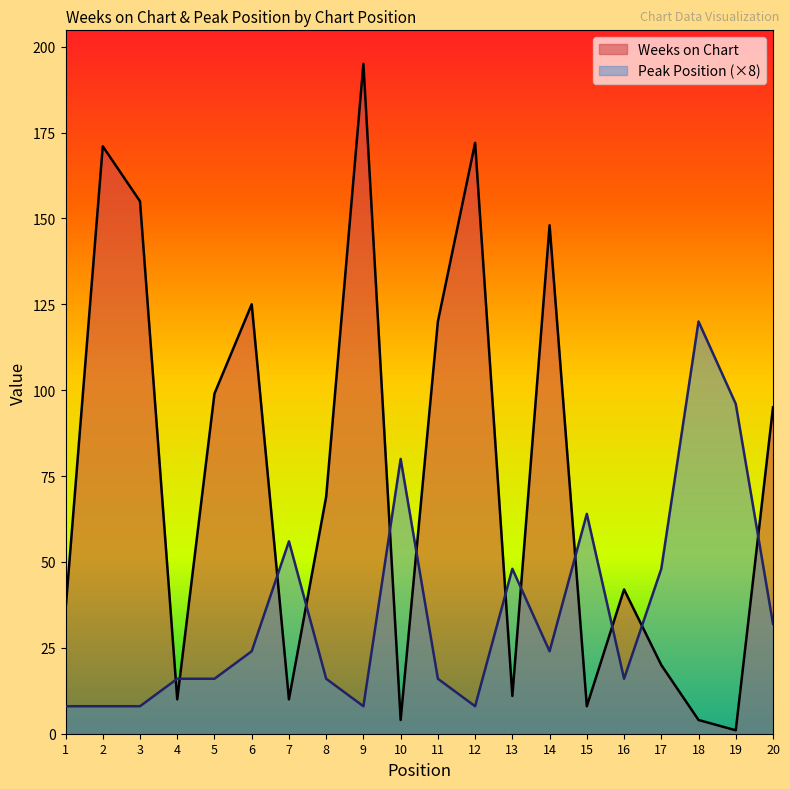

Where does the Weeks on Chart series first go above 69?

2